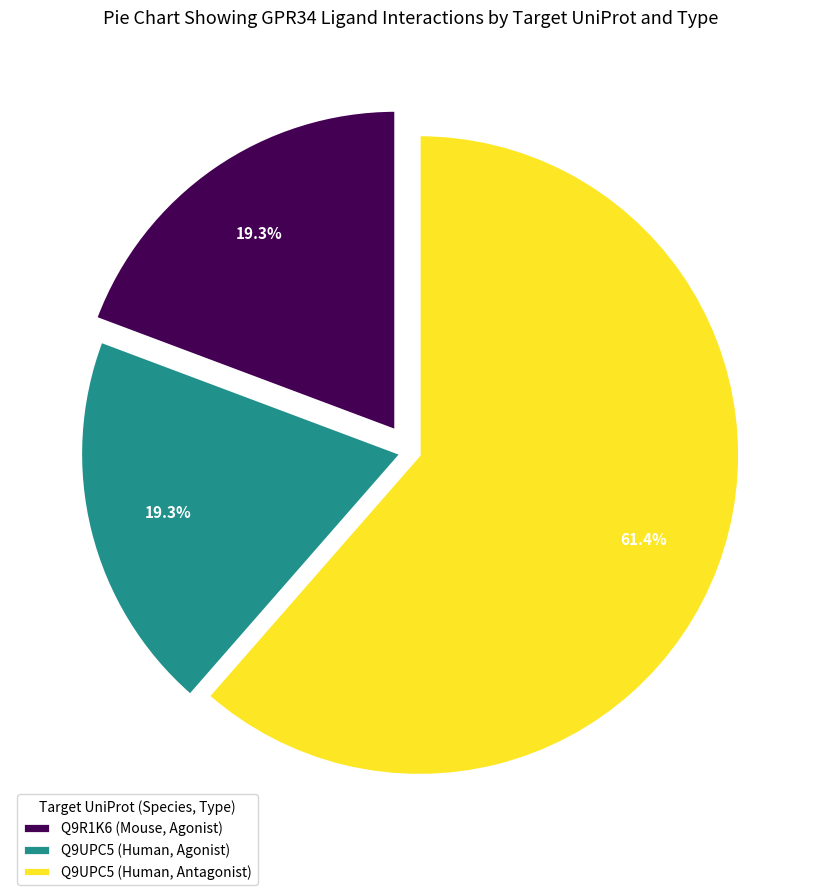

What is the total percentage of Q9R1K6 (Mouse, Agonist) and Q9UPC5 (Human, Antagonist)?

80.7%